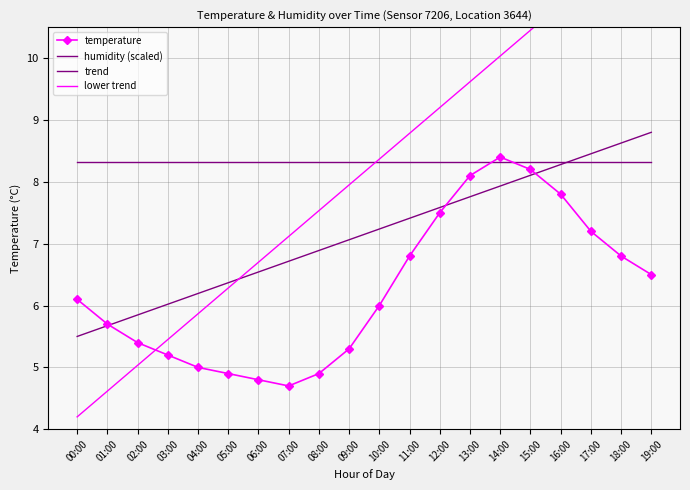

True or false: temperature has more than 0 interior local peaks.

True